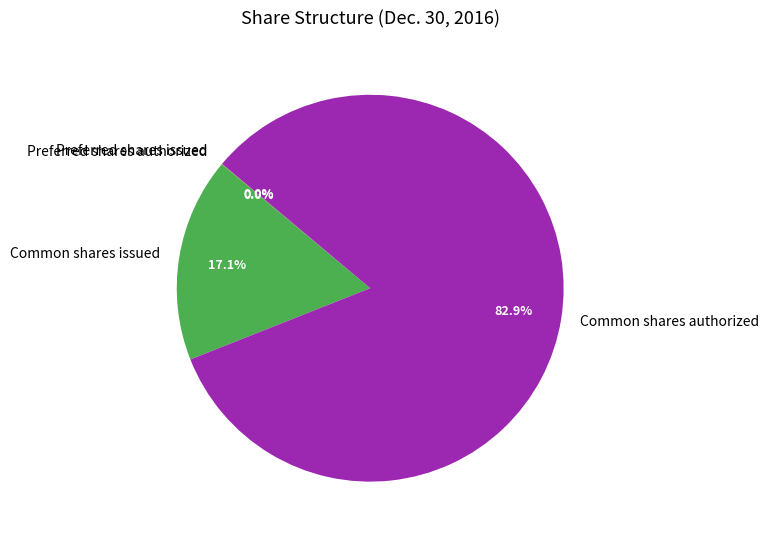

Does Common shares authorized represent more than half of the total?

Yes